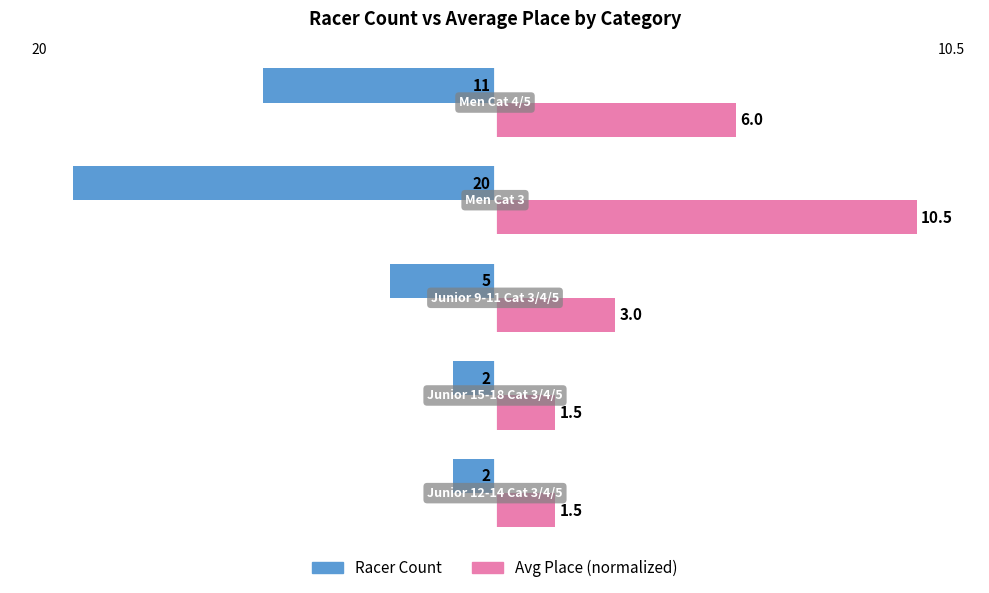

Which series has the widest spread of values?

Racer Count